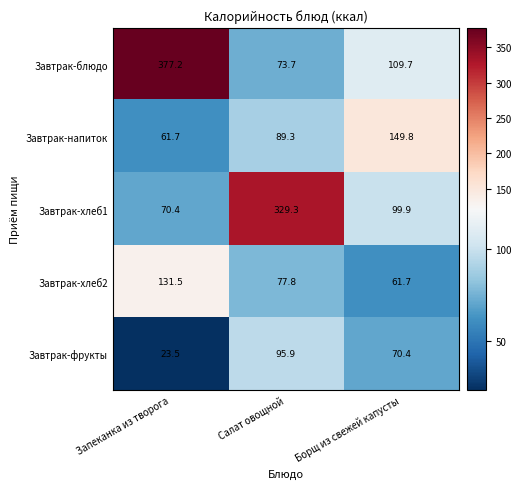

The Завтрак-хлеб1 series shows 99.9 at Борщ из свежей капусты. True or false?

True